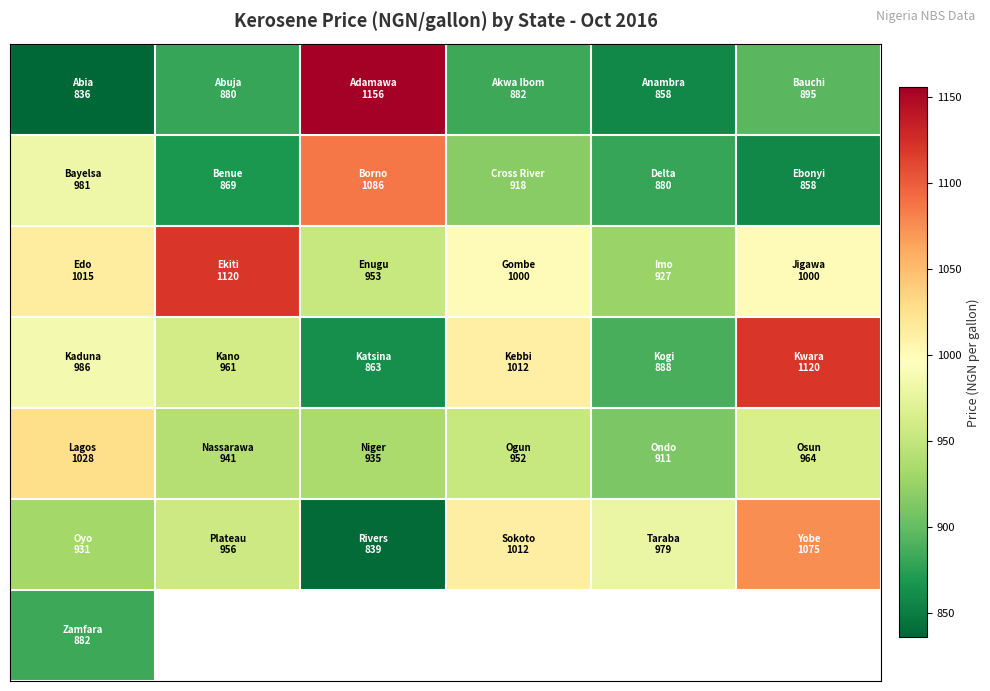

What is the minimum value shown in the chart?

835.9